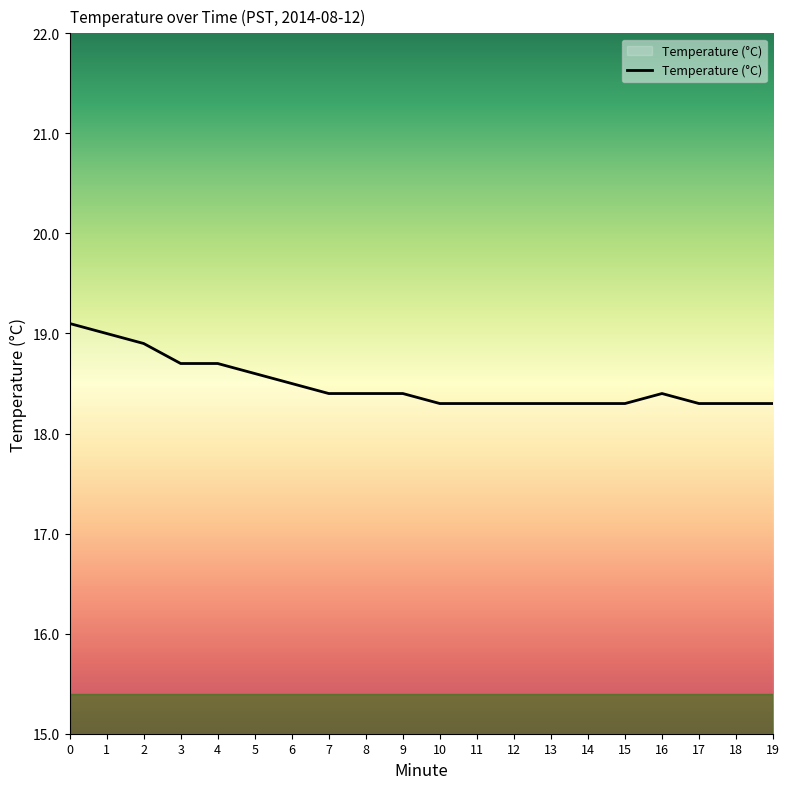

True or false: the data shows 24.0 at 9.

False